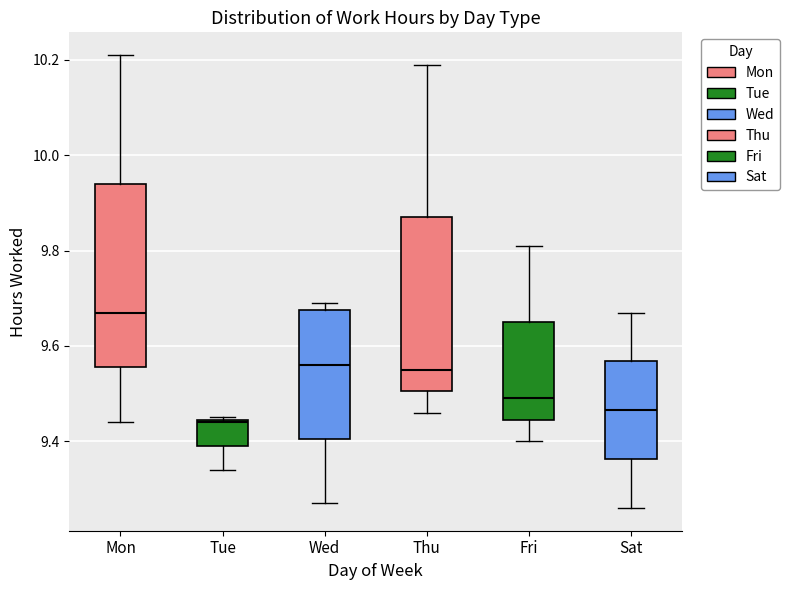

Which box has the lowest median line?

Tue